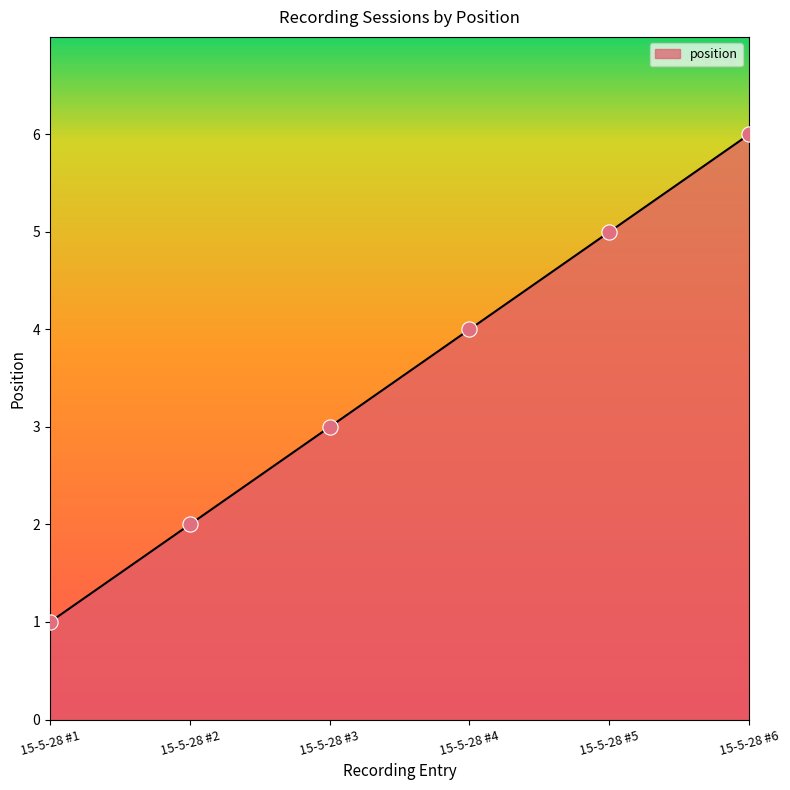

What is the change in value from 15-5-28 #4 to 15-5-28 #6?

+2